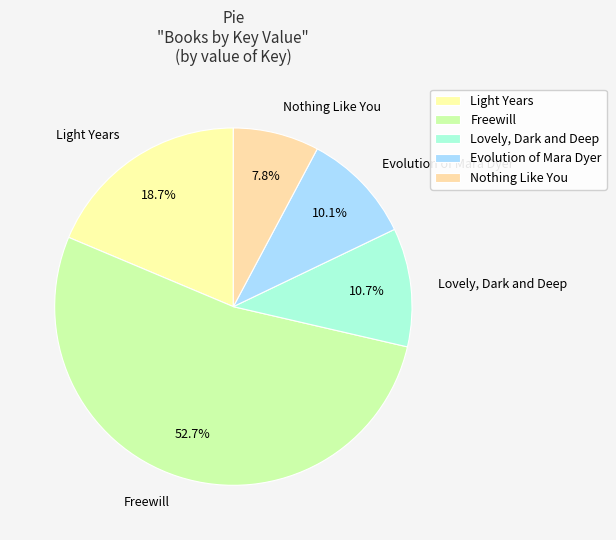

How many slices are in this pie chart?

5